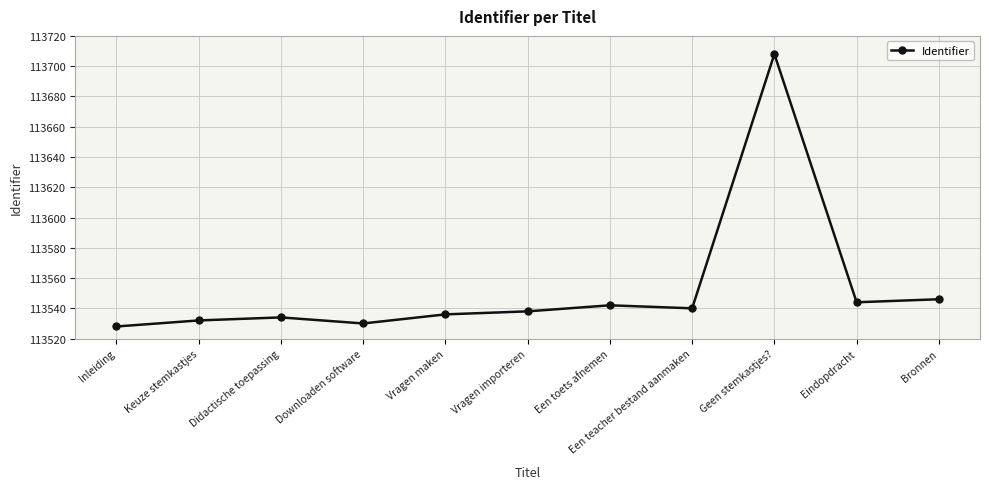

True or false: there are more than 0 points higher than both neighbors.

True